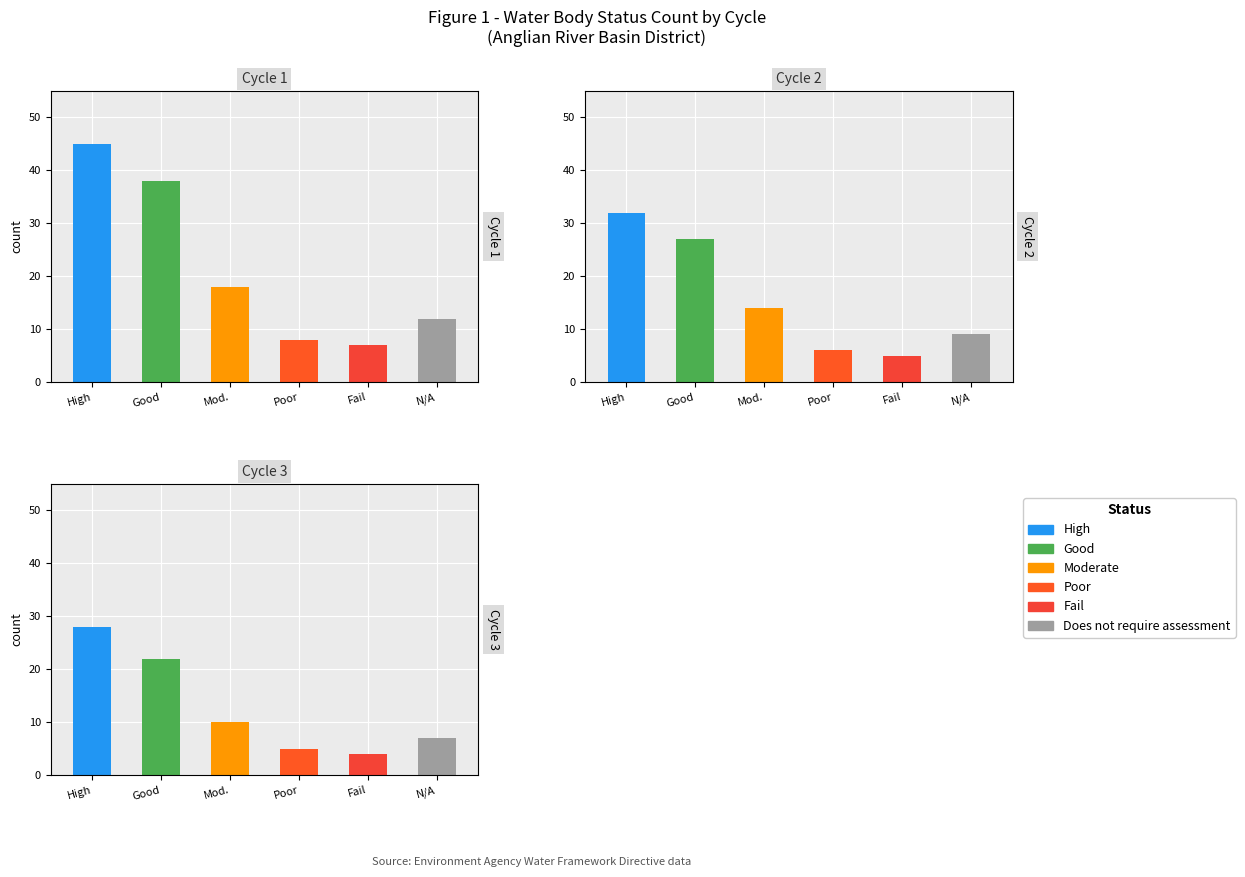

Rank the series by their average value, from lowest to highest.

Cycle 3, Cycle 2, Cycle 1